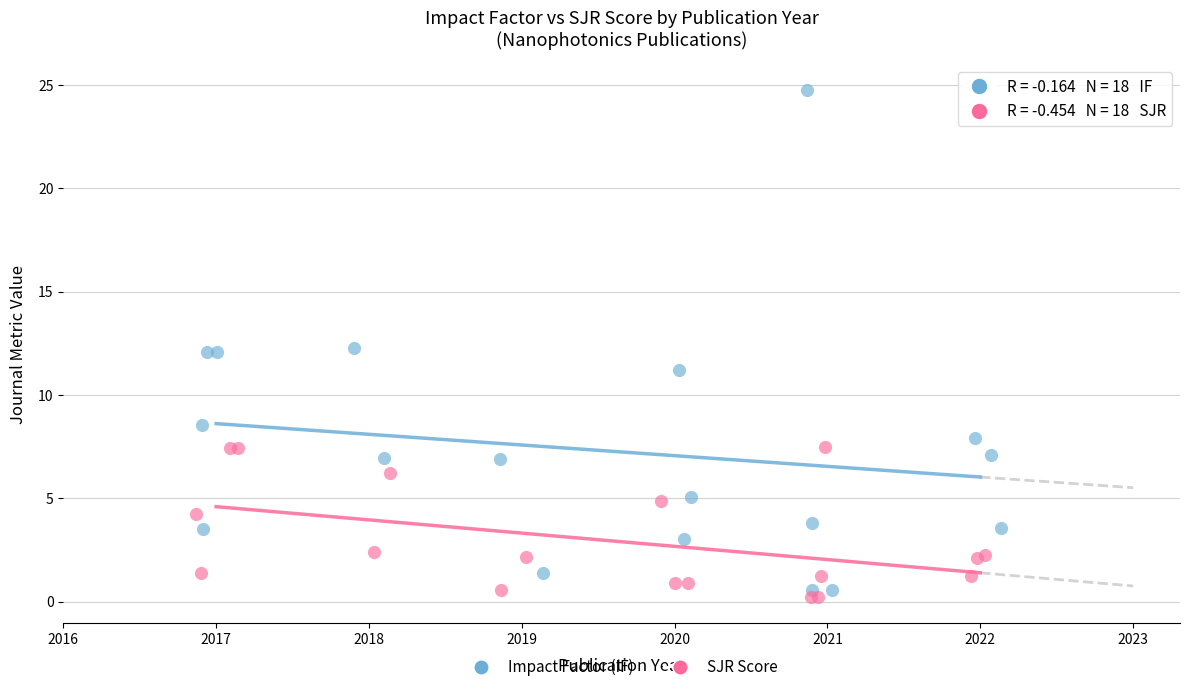

Which series has the widest spread of Y values?

Impact Factor (IF)